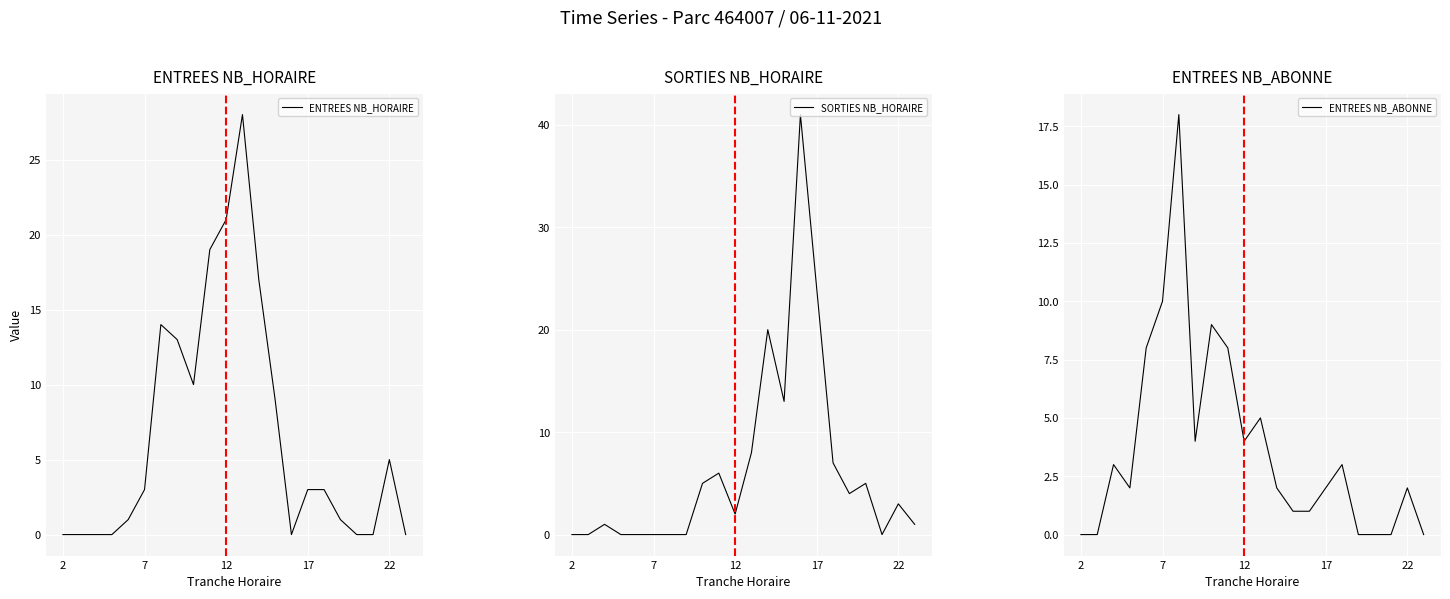

True or false: ENTREES NB_HORAIRE has a value of 3 at 7.

True